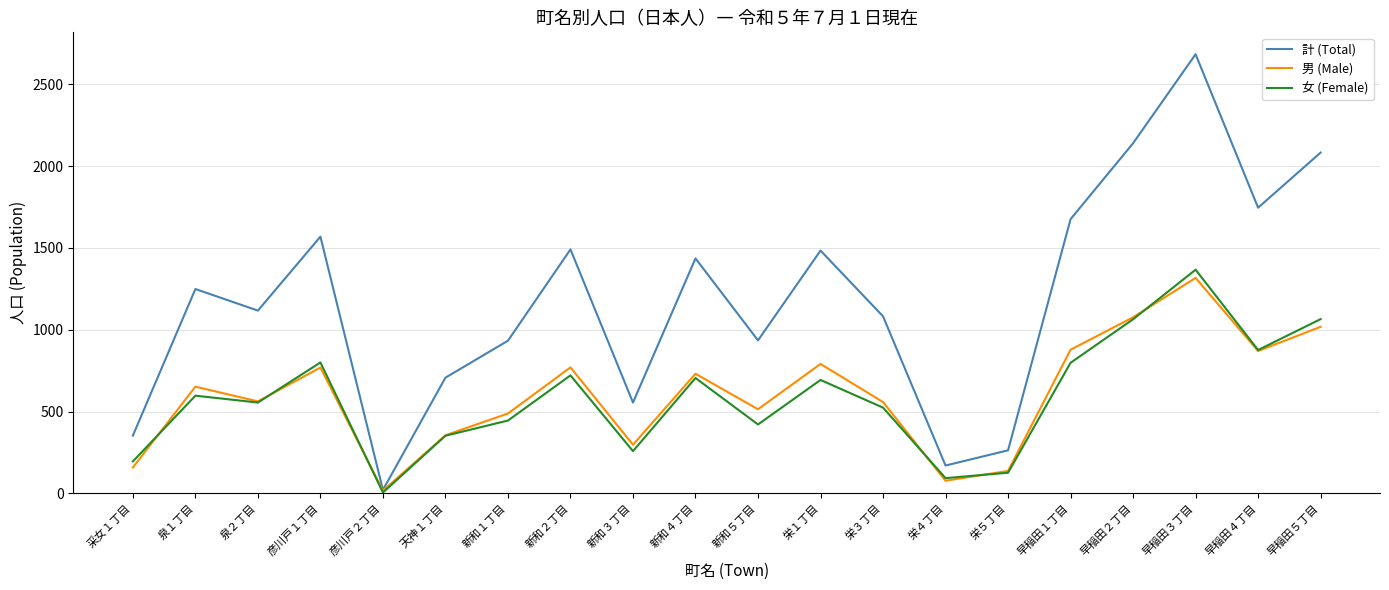

Which series has the largest total across all categories?

計 (Total)